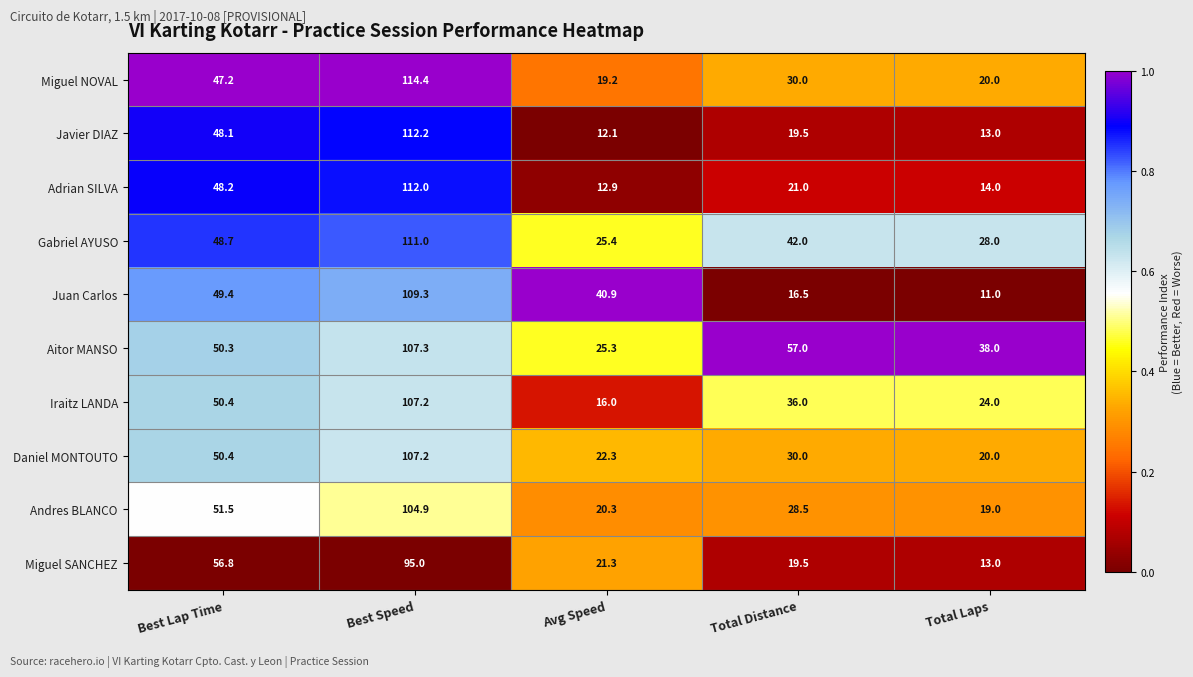

The value of Iraitz LANDA at Best Lap Time is 86.0. True or false?

False